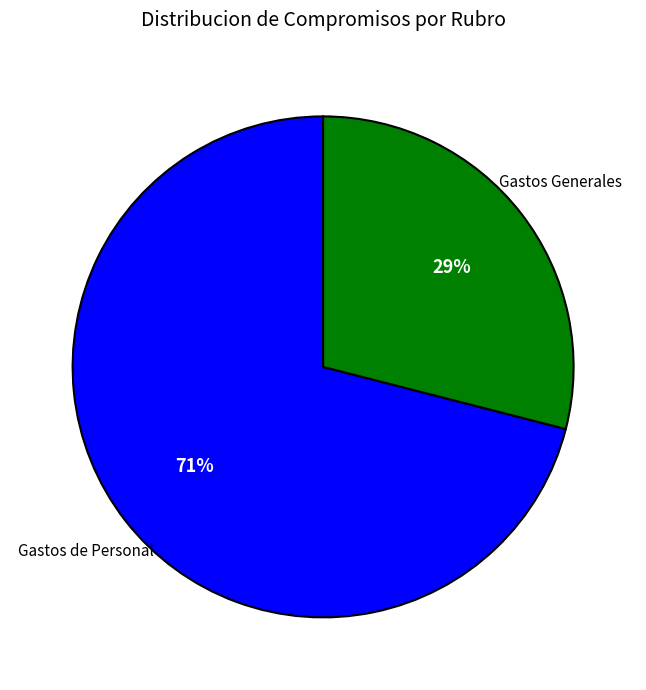

Count the number of slices in the pie.

2